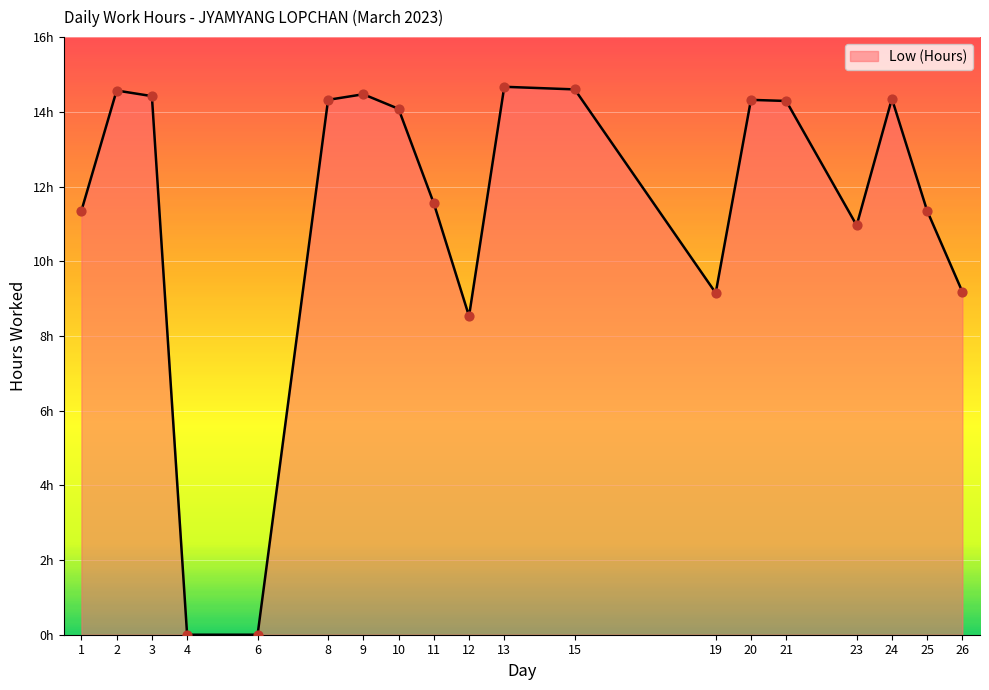

What is the change in value from 3 to 4?

-14.4